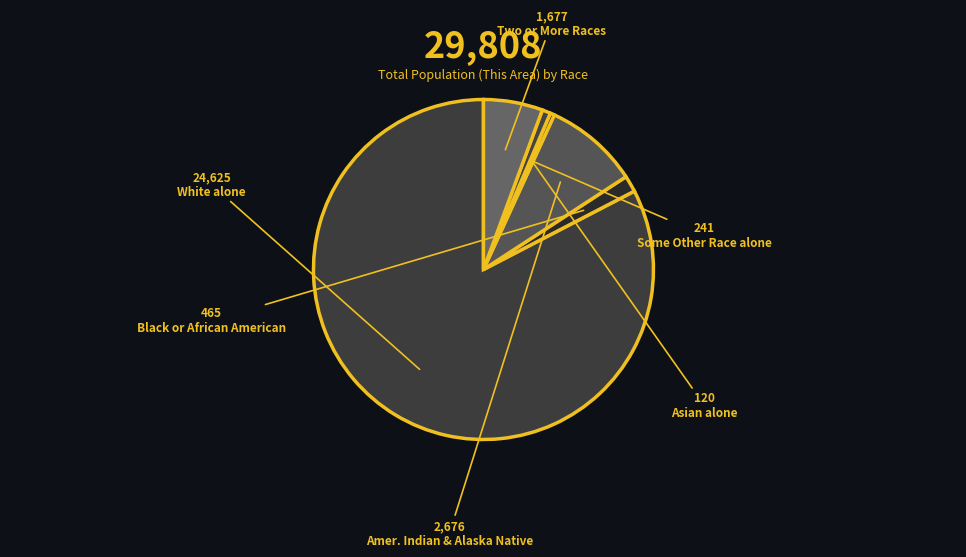

How many segments does this pie chart have?

6